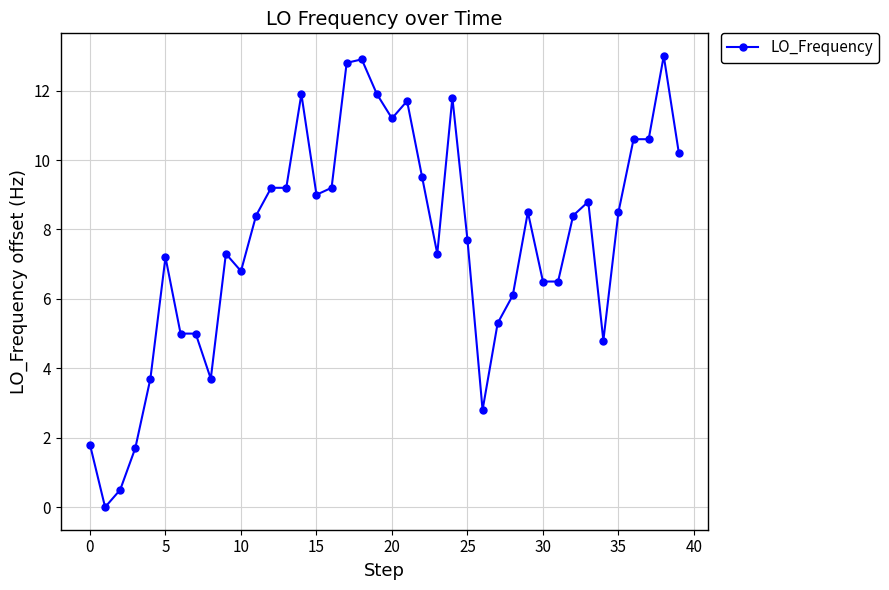

What is the value of the 15th point from the left?

11.9